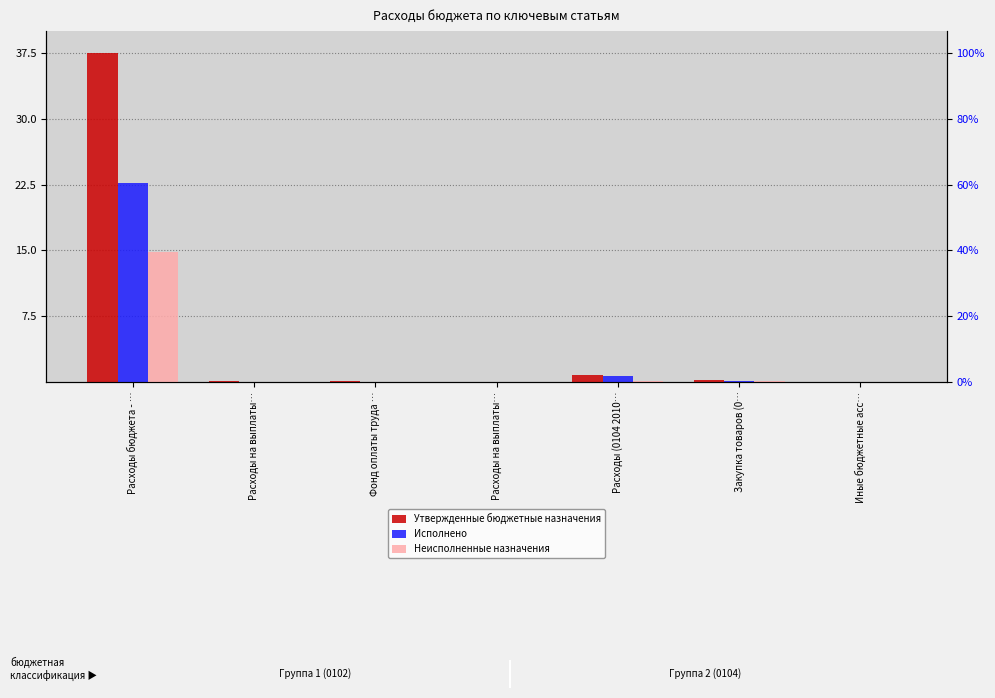

How many groups of bars are there?

7